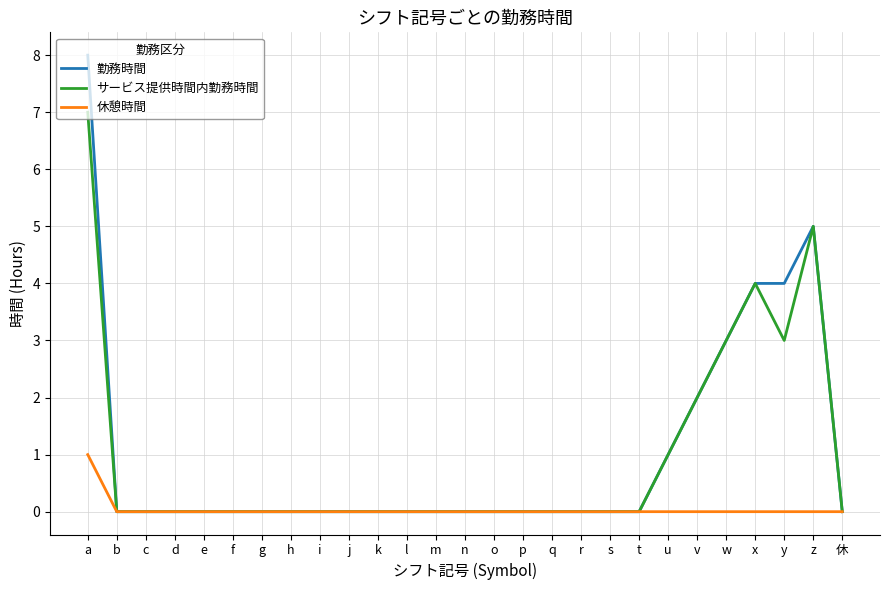

What is the highest value of the 勤務時間 series?

8